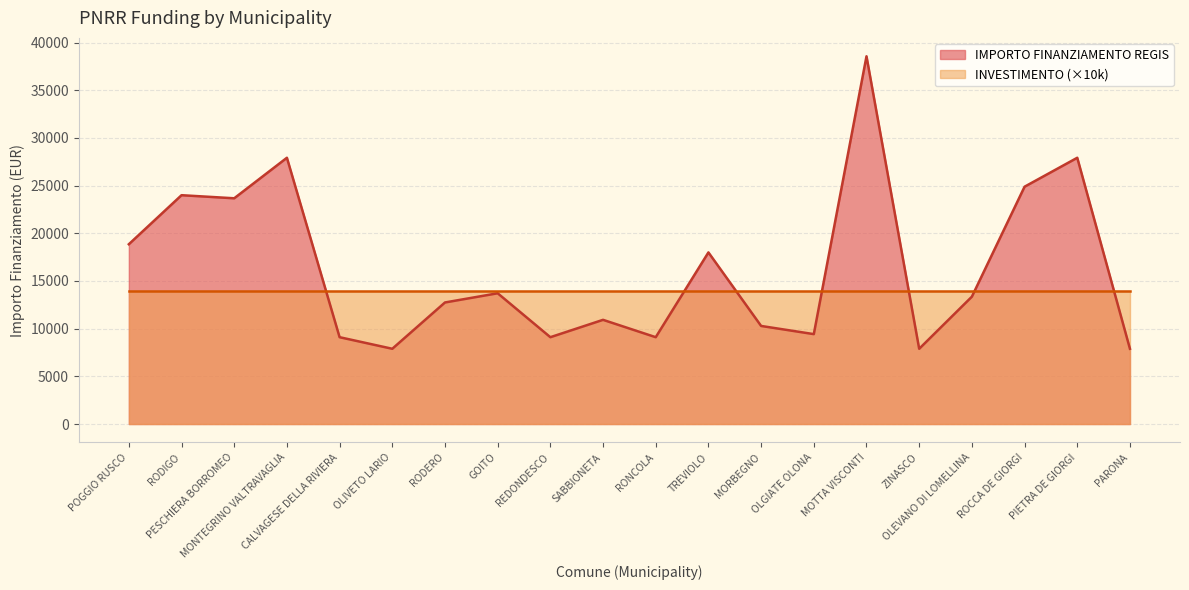

Count the number of values greater than 13354.

9